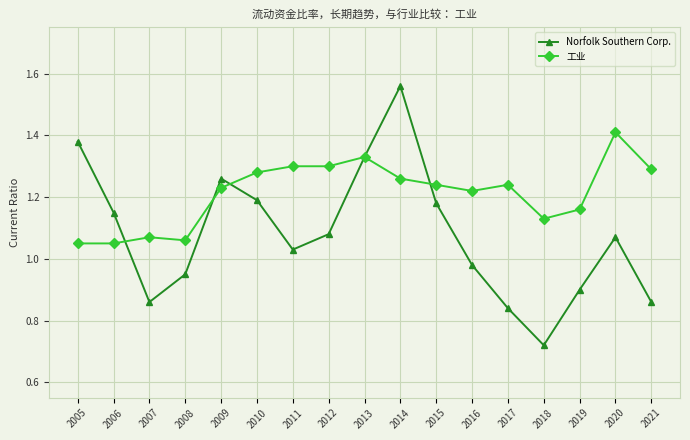

What is the total value across all series at 2006?

2.2